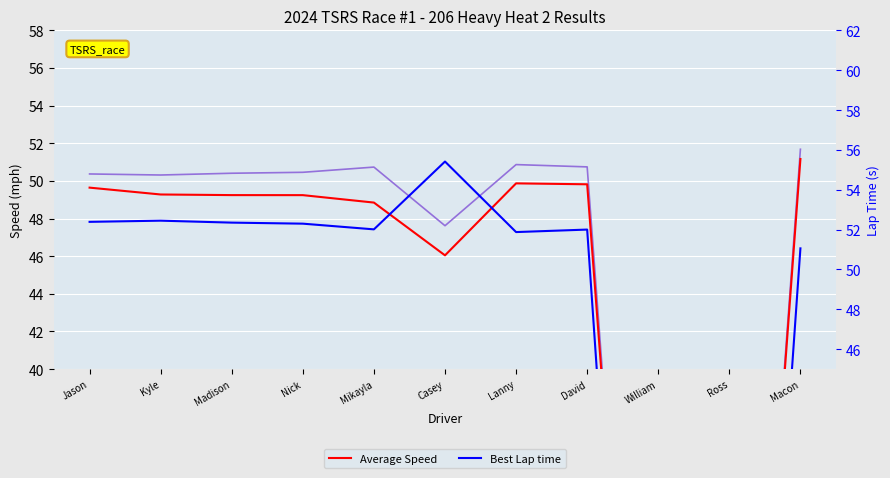

How many values in Average Speed are above zero?

9